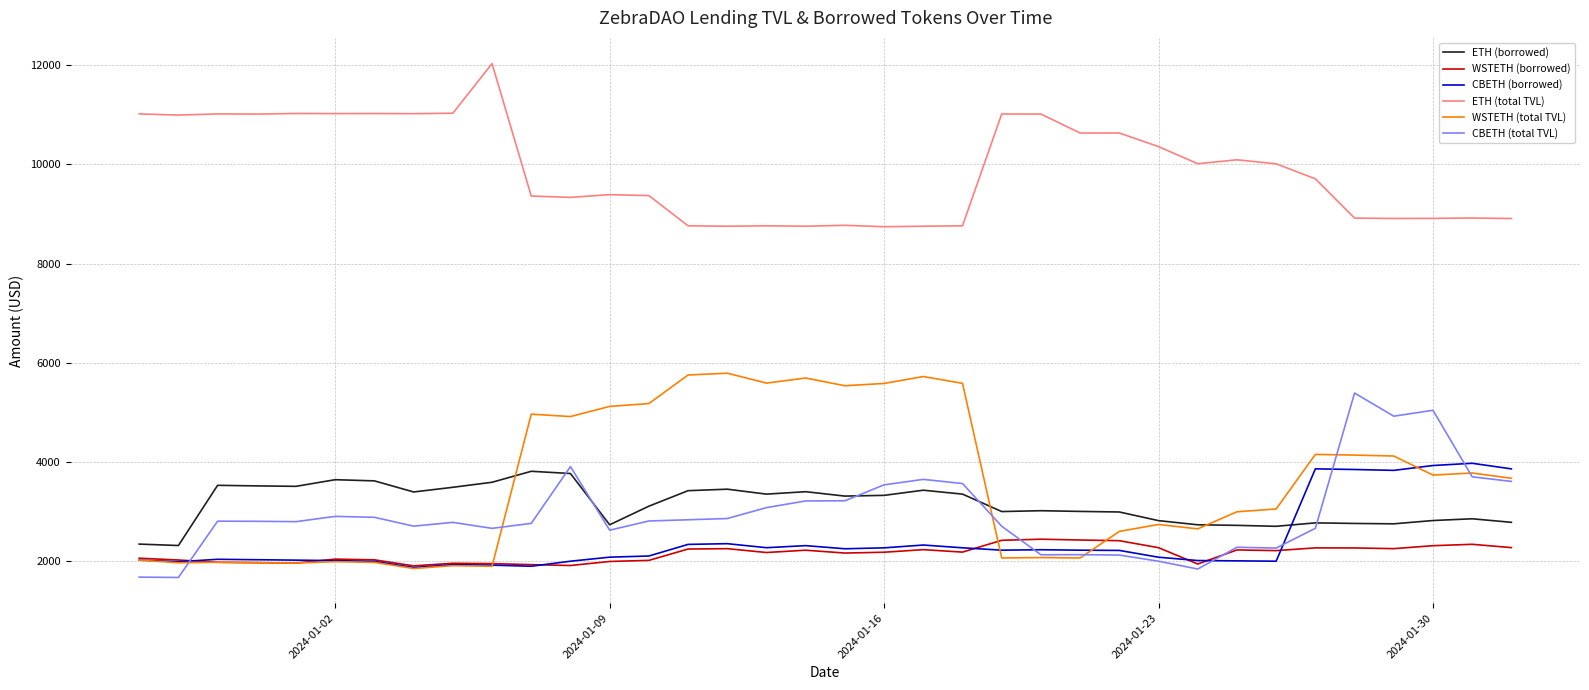

Which series has the largest total across all categories?

ETH (total TVL)